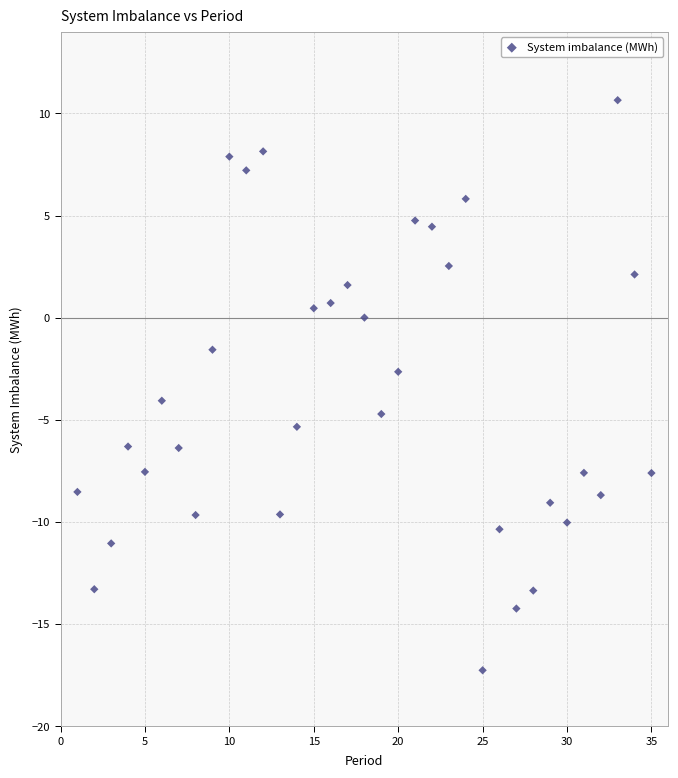

What Y value in the scatter plot is closest to -3?

-2.6